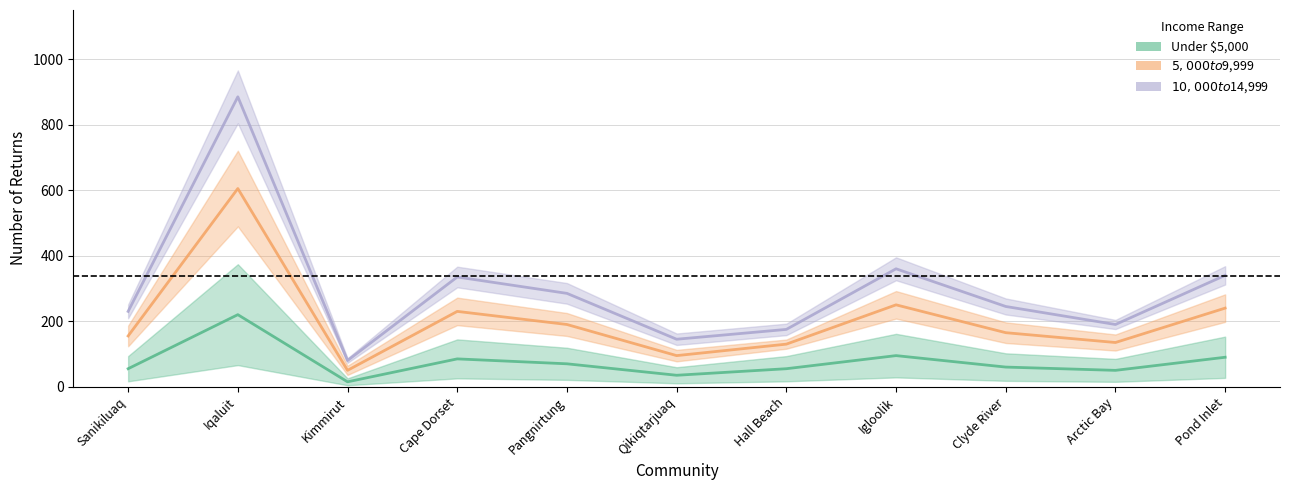

True or false: $5,000 to $9,999 has more than 1 interior local peaks.

True